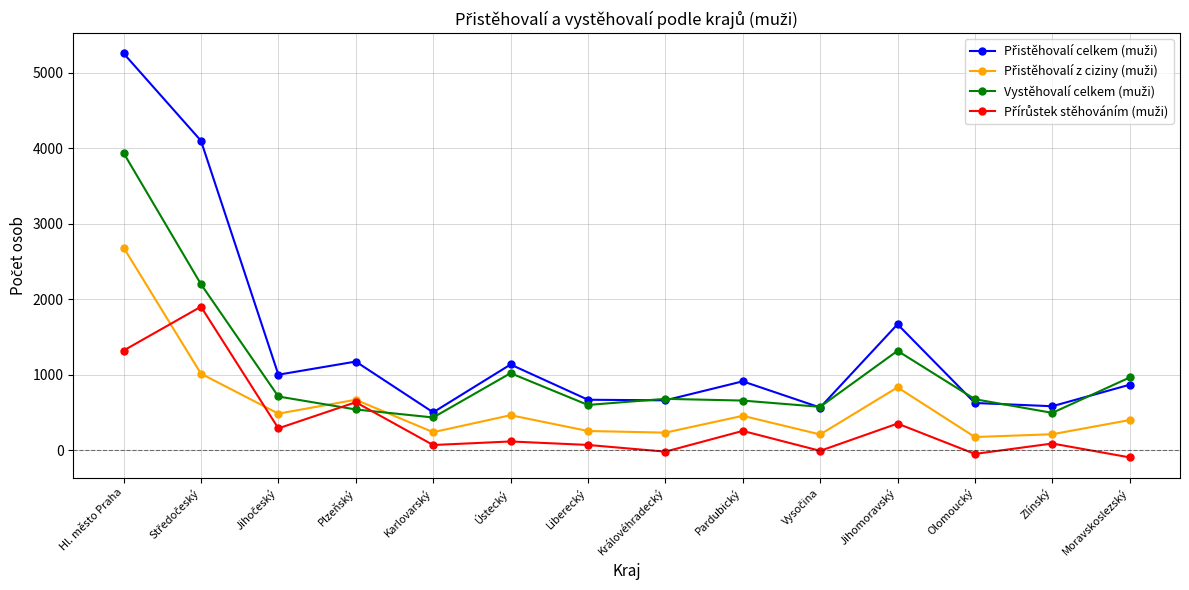

At which category is the sum across all series the highest?

Hl. město Praha